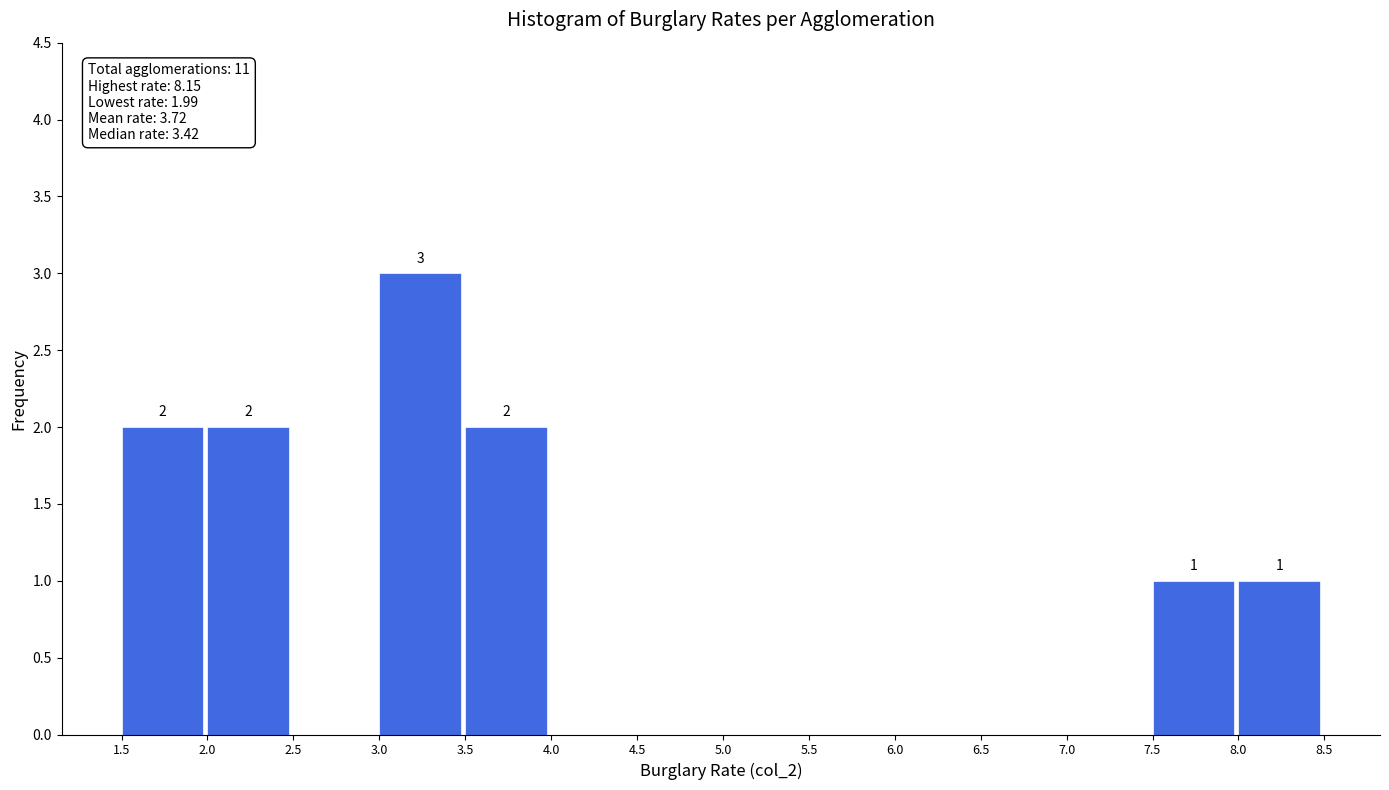

Which range on the x-axis has the tallest bar?

3.0 to 3.5